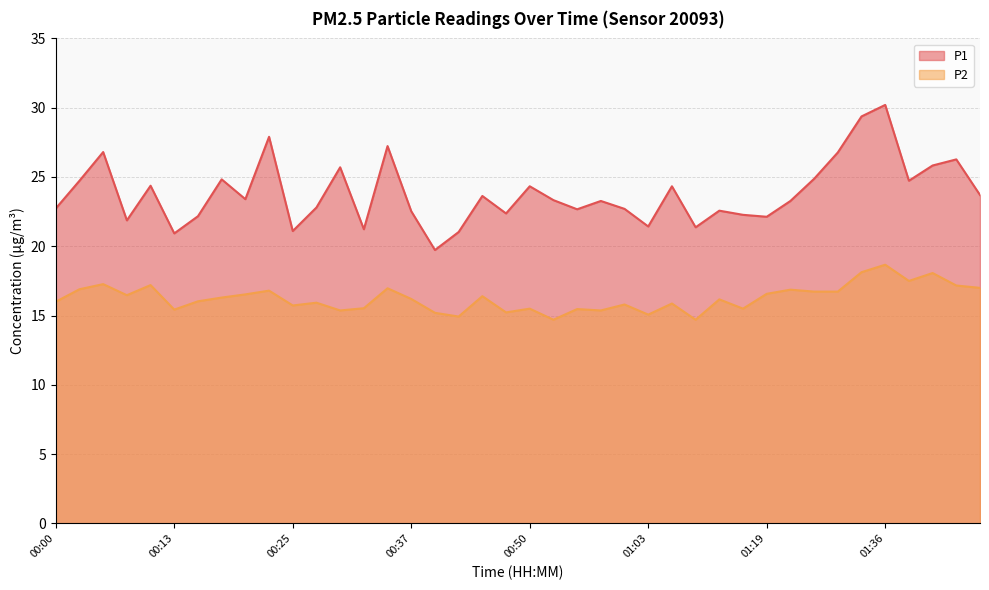

In P1, how many points are lower than both neighbors (excluding endpoints)?

12